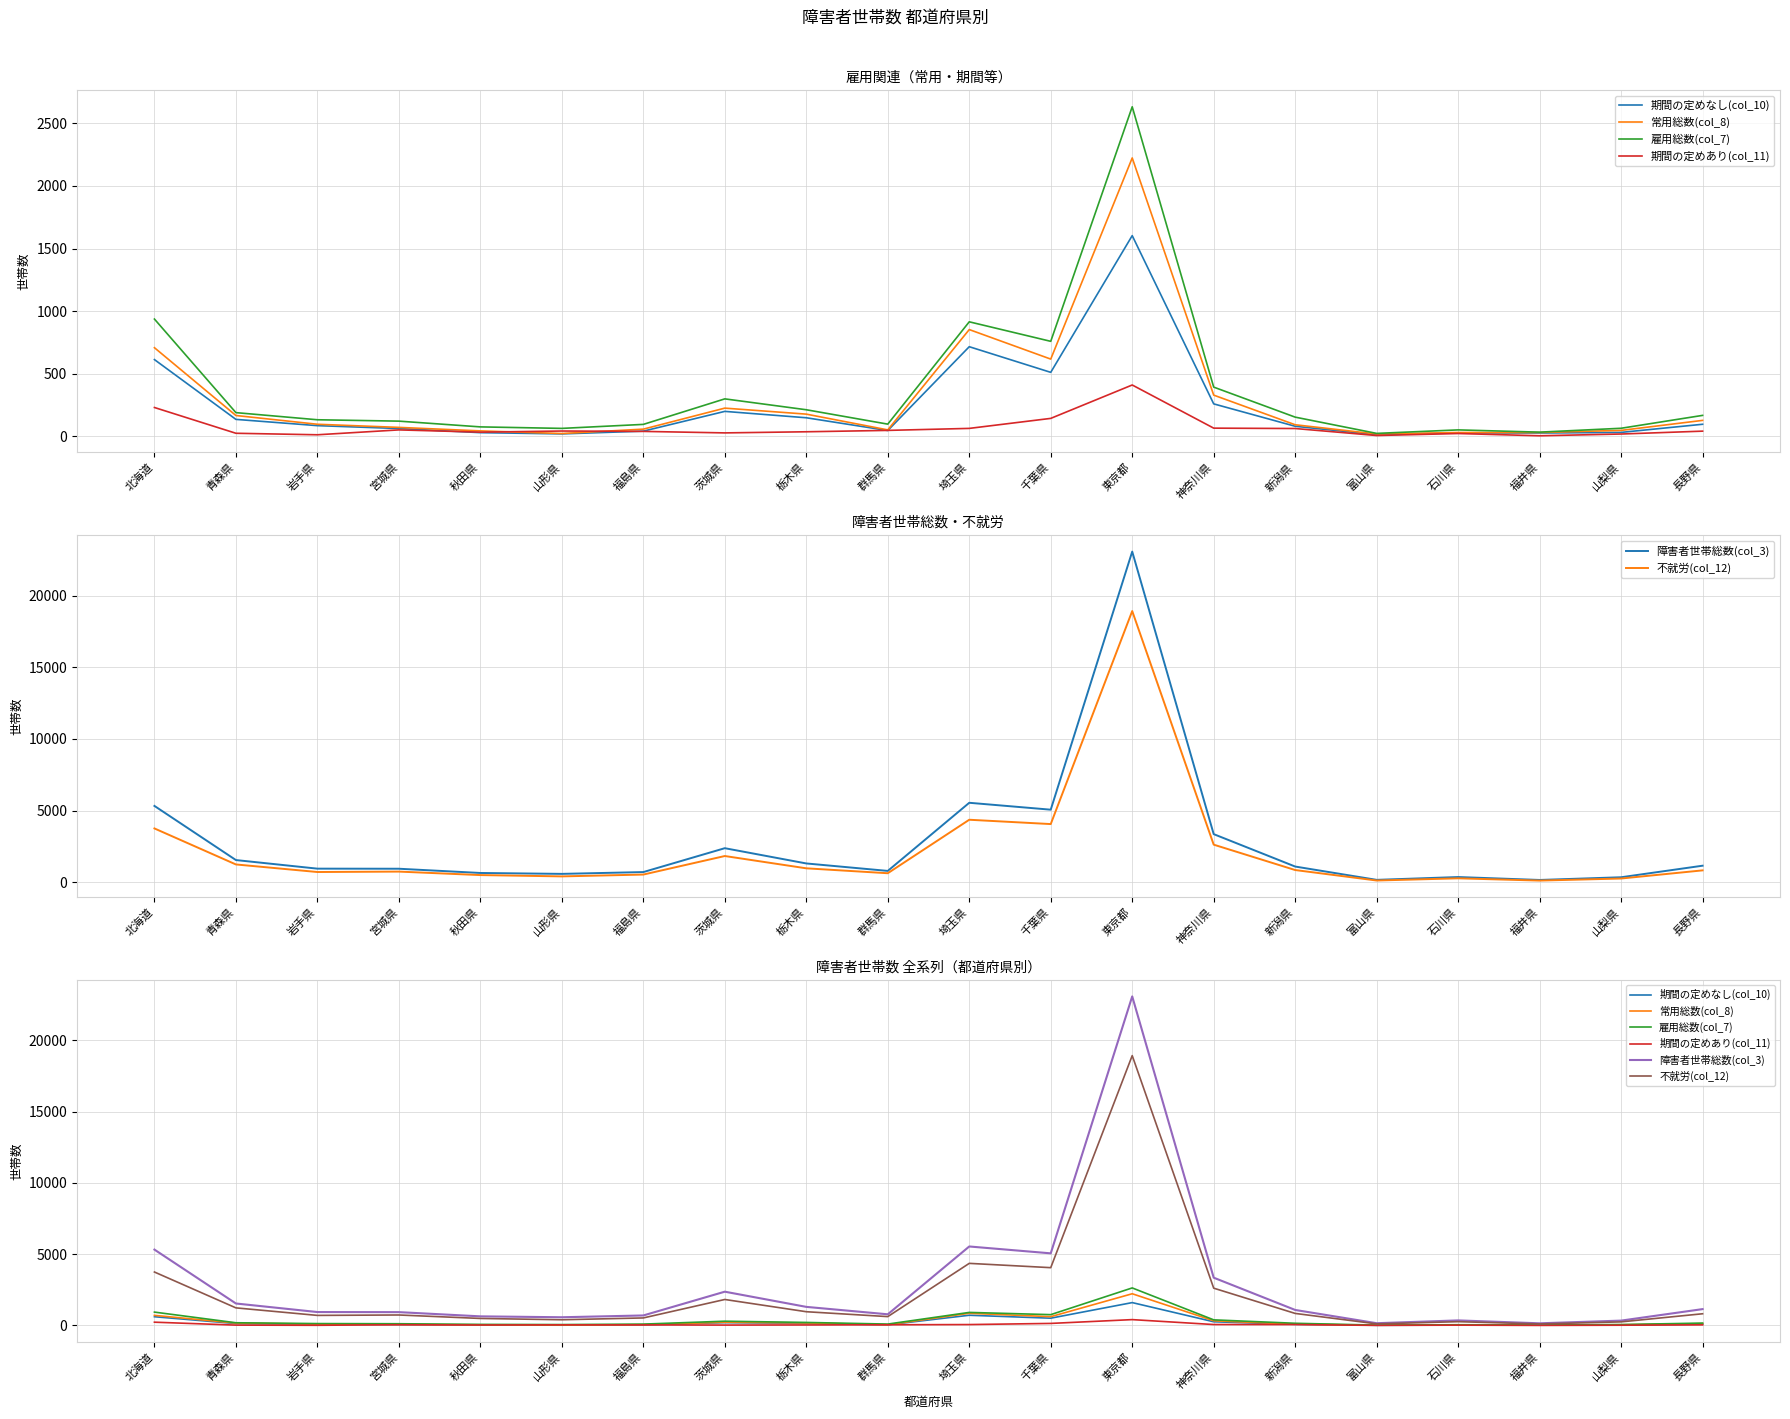

Reading left to right, what are all the values shown in this chart?

期間の定めなし(col_10): 北海道=612	青森県=134	岩手県=84	宮城県=61	秋田県=28	山形県=18	福島県=40	茨城県=198	栃木県=147	群馬県=45	埼玉県=715	千葉県=510	東京都=1603	神奈川県=258	新潟県=79	富山県=11	石川県=26	福井県=25	山梨県=30	長野県=95
常用総数(col_8): 北海道=707	青森県=165	岩手県=95	宮城県=70	秋田県=42	山形県=21	福島県=56	茨城県=224	栃木県=176	群馬県=50	埼玉県=852	千葉県=616	東京都=2224	神奈川県=328	新潟県=91	富山県=17	石川県=29	福井県=29	山梨県=46	長野県=126
雇用総数(col_7): 北海道=936	青森県=188	岩手県=131	宮城県=120	秋田県=74	山形県=62	福島県=94	茨城県=298	栃木県=211	群馬県=96	埼玉県=914	千葉県=758	東京都=2633	神奈川県=392	新潟県=152	富山県=22	石川県=50	福井県=32	山梨県=63	長野県=166
期間の定めあり(col_11): 北海道=229	青森県=23	岩手県=11	宮城県=50	秋田県=32	山形県=41	福島県=38	茨城県=26	栃木県=35	群馬県=46	埼玉県=62	千葉県=142	東京都=409	神奈川県=64	新潟県=61	富山県=5	石川県=21	福井県=3	山梨県=17	長野県=40
障害者世帯総数(col_3): 北海道=5322	青森県=1540	岩手県=940	宮城県=934	秋田県=638	山形県=575	福島県=701	茨城県=2369	栃木県=1303	群馬県=782	埼玉県=5541	千葉県=5059	東京都=23087	神奈川県=3351	新潟県=1087	富山県=157	石川県=354	福井県=150	山梨県=339	長野県=1146
不就労(col_12): 北海道=3749	青森県=1233	岩手県=705	宮城県=734	秋田県=491	山形県=399	福島県=527	茨城県=1822	栃木県=963	群馬県=620	埼玉県=4356	千葉県=4054	東京都=18934	神奈川県=2616	新潟県=843	富山県=111	石川県=265	福井県=106	山梨県=251	長野県=820